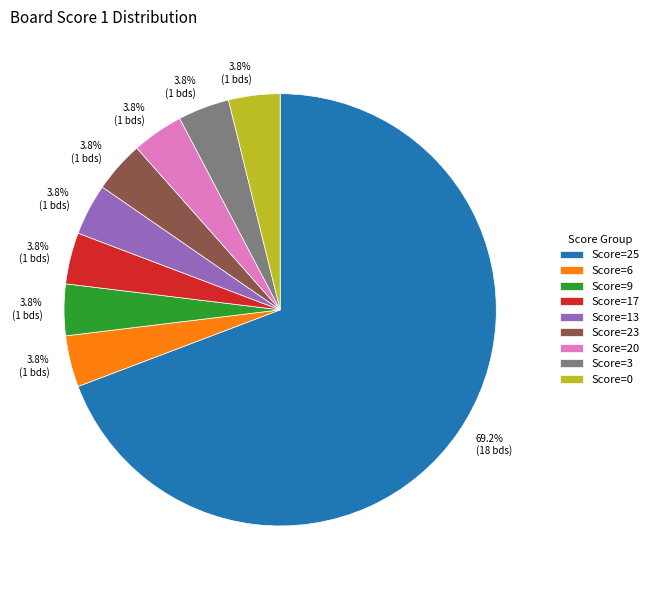

How many segments does this pie chart have?

9